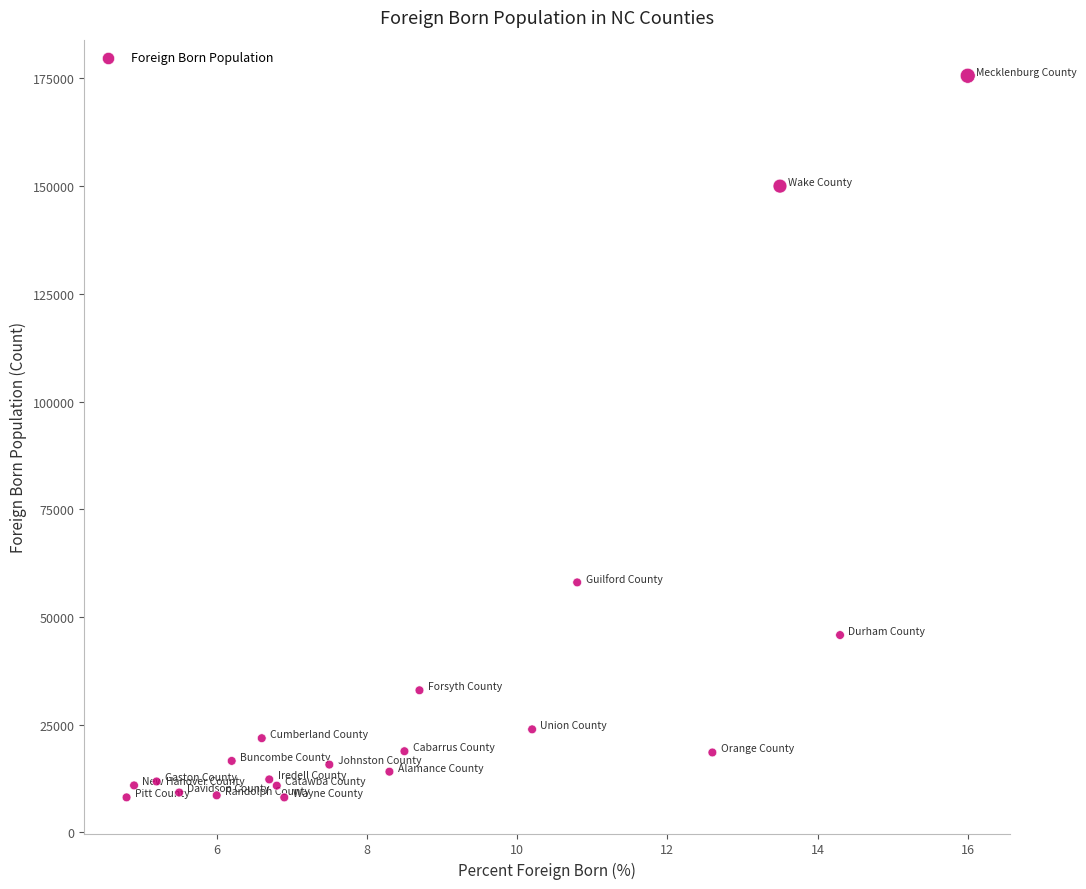

What Y value in the scatter plot is closest to 91876?

58035